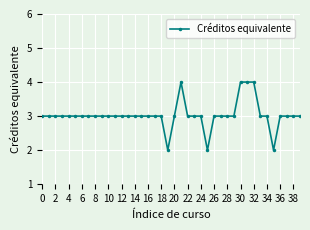

What is the maximum value shown in the chart?

4